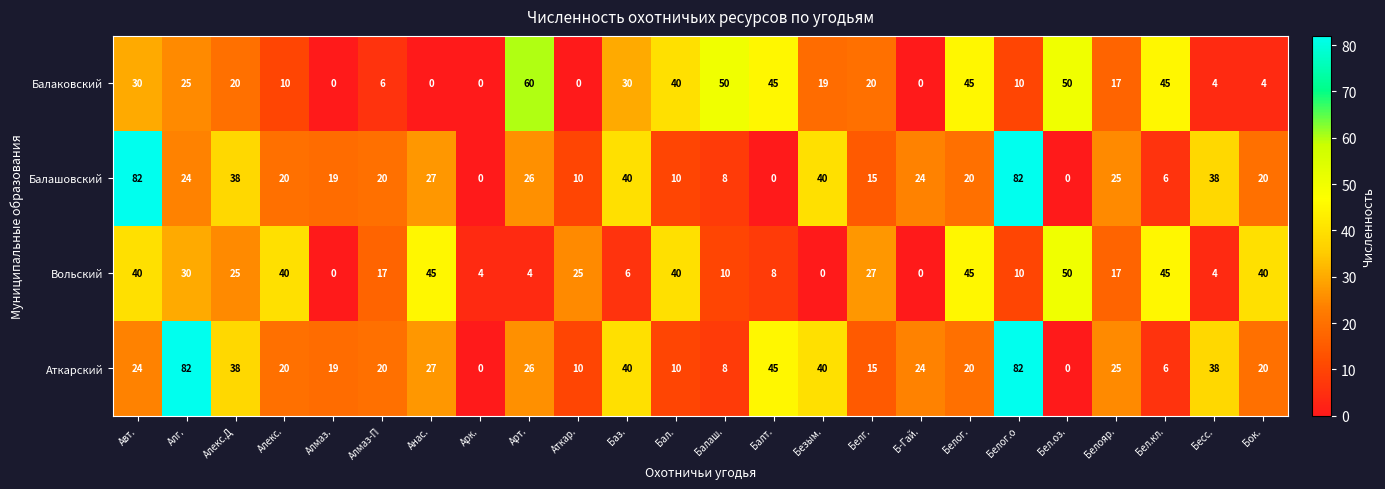

At which category is the sum across all series the highest?

Белог.о